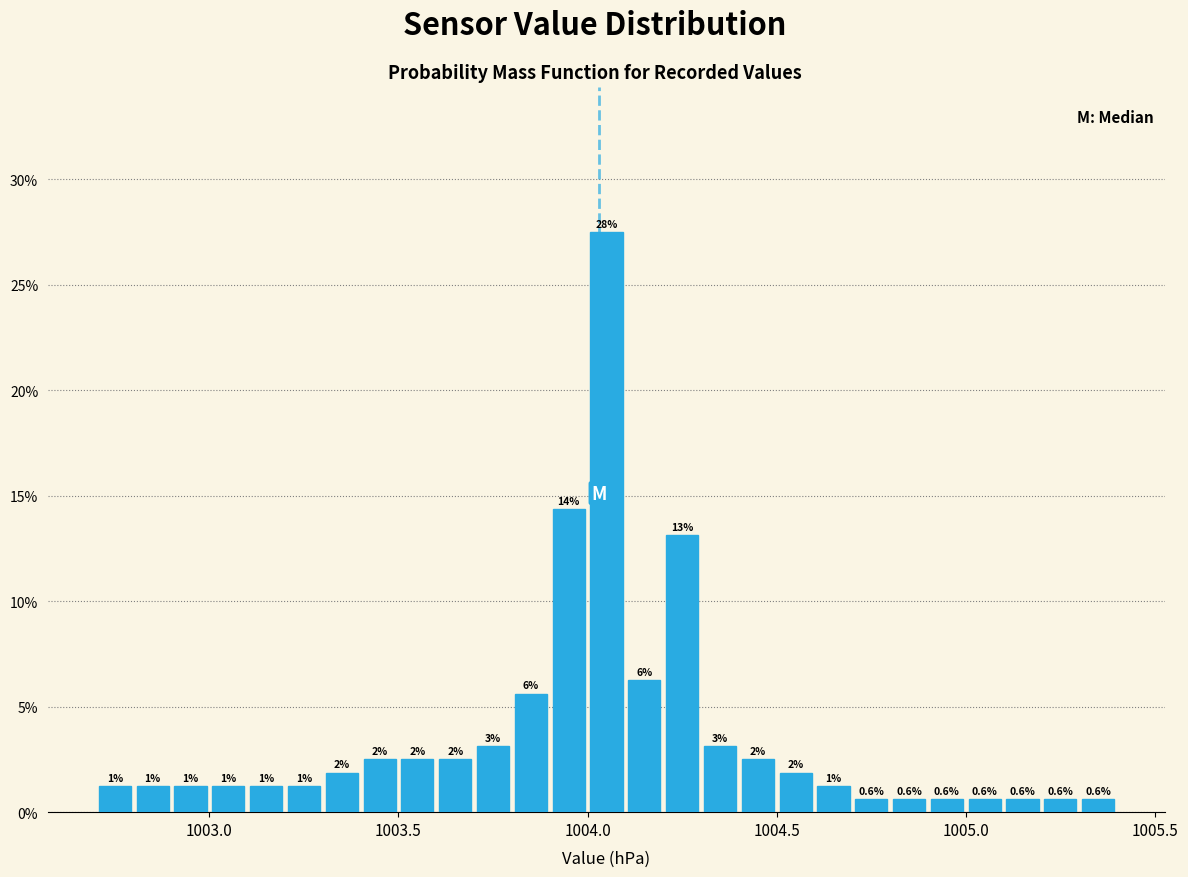

Read against the x-axis, roughly where is the centre of the tallest bar?

1004.05